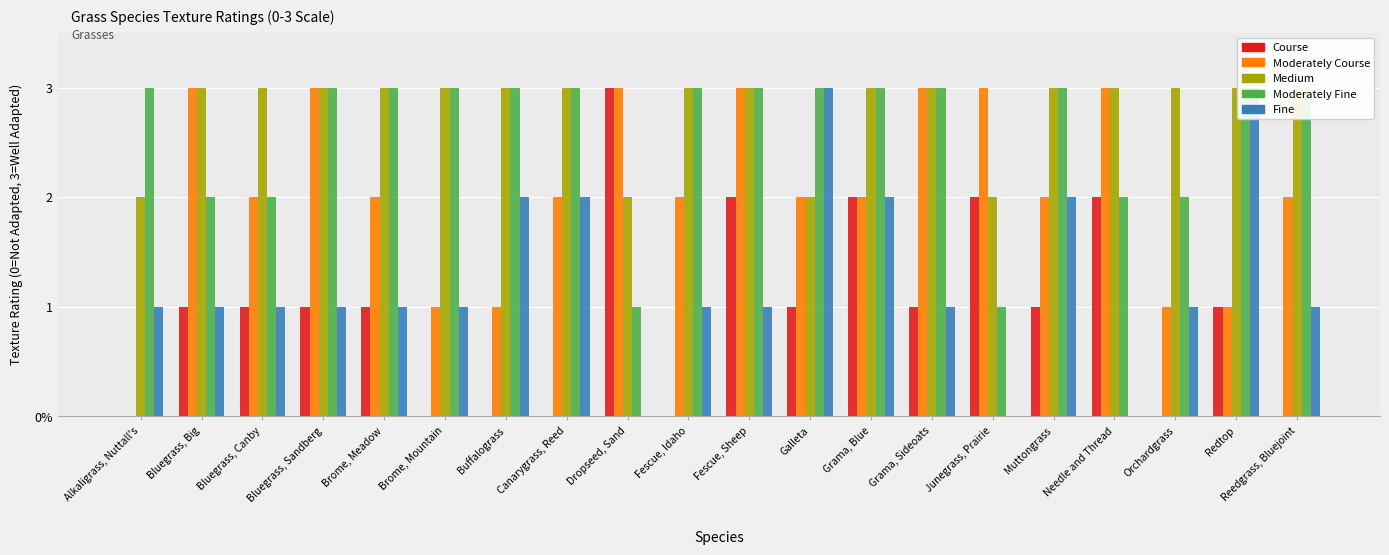

How many positive values does the Fine series have?

17